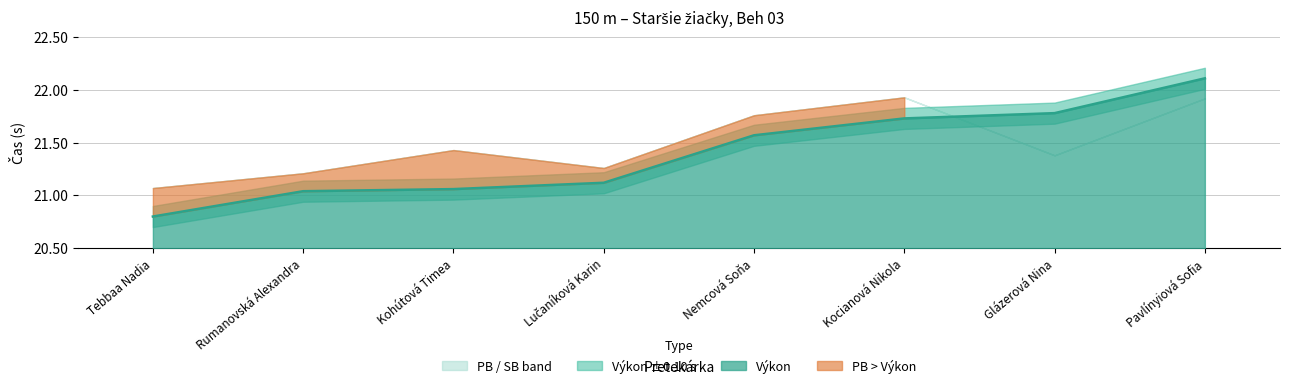

Which label corresponds to the largest value in the chart?

Pavlínyiová Sofia